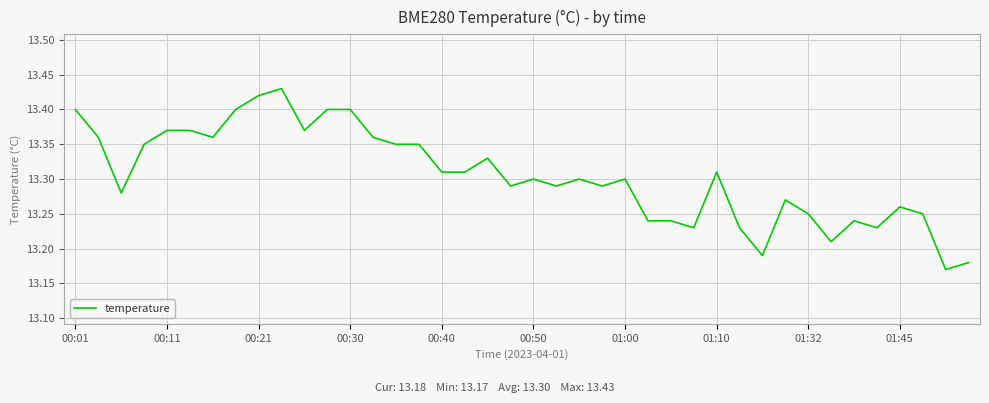

What is the difference between the maximum and minimum values?

0.3